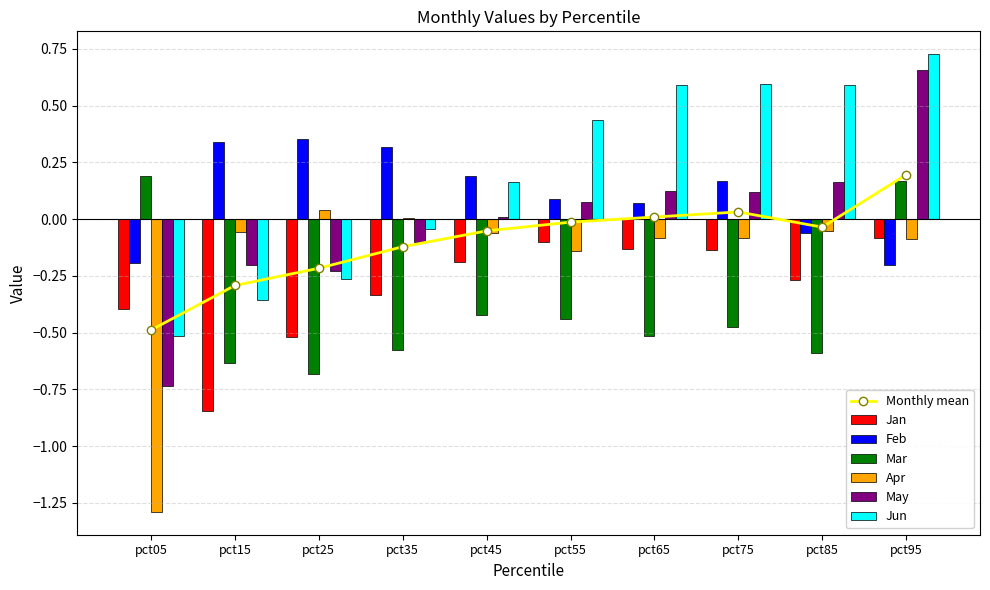

What is the approximate value of Feb at pct15?

0.3